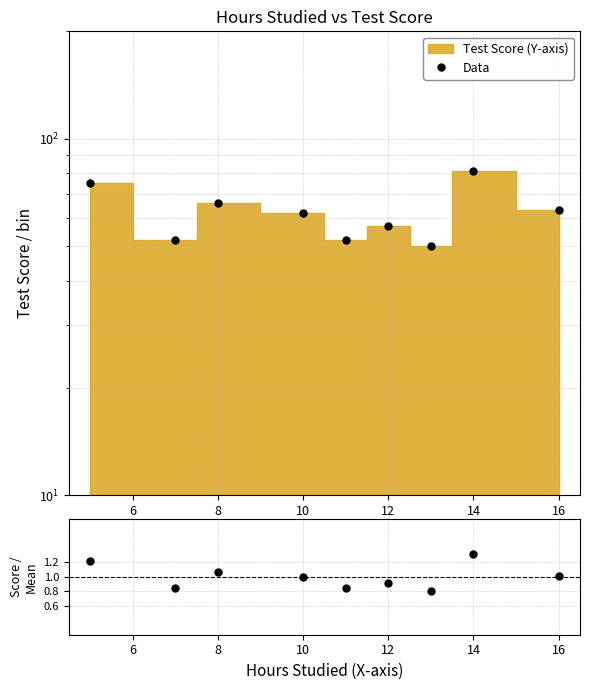

What is the label of the 7th point from the right?

8